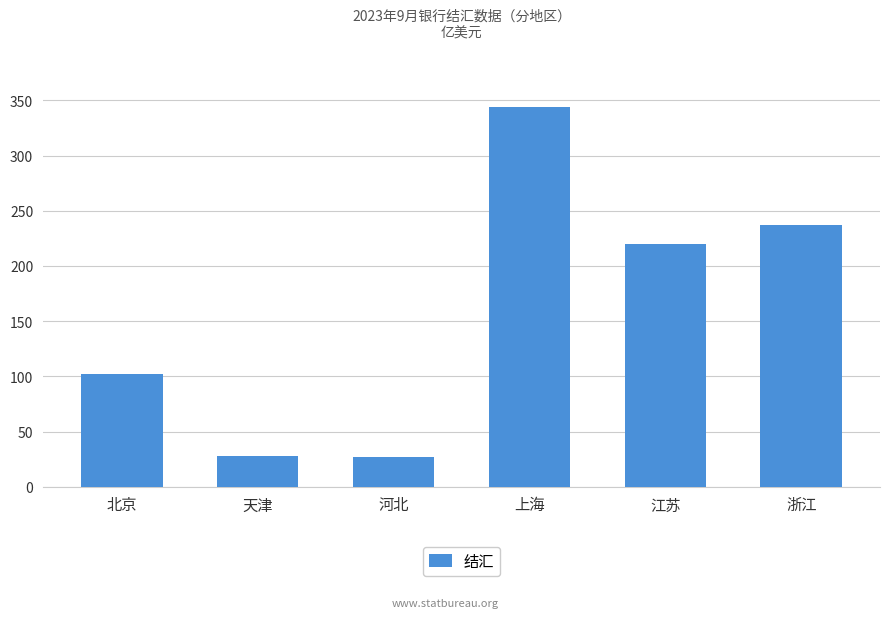

What is the difference between the maximum and minimum values?

317.3